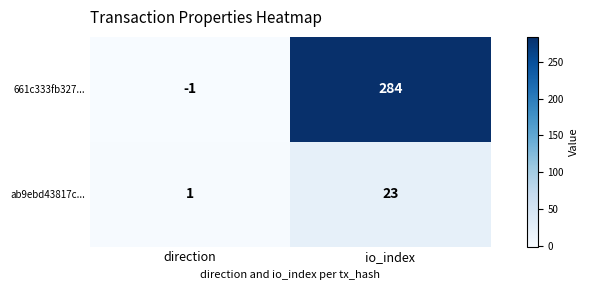

What is the spread (max minus min) of values at io_index?

261